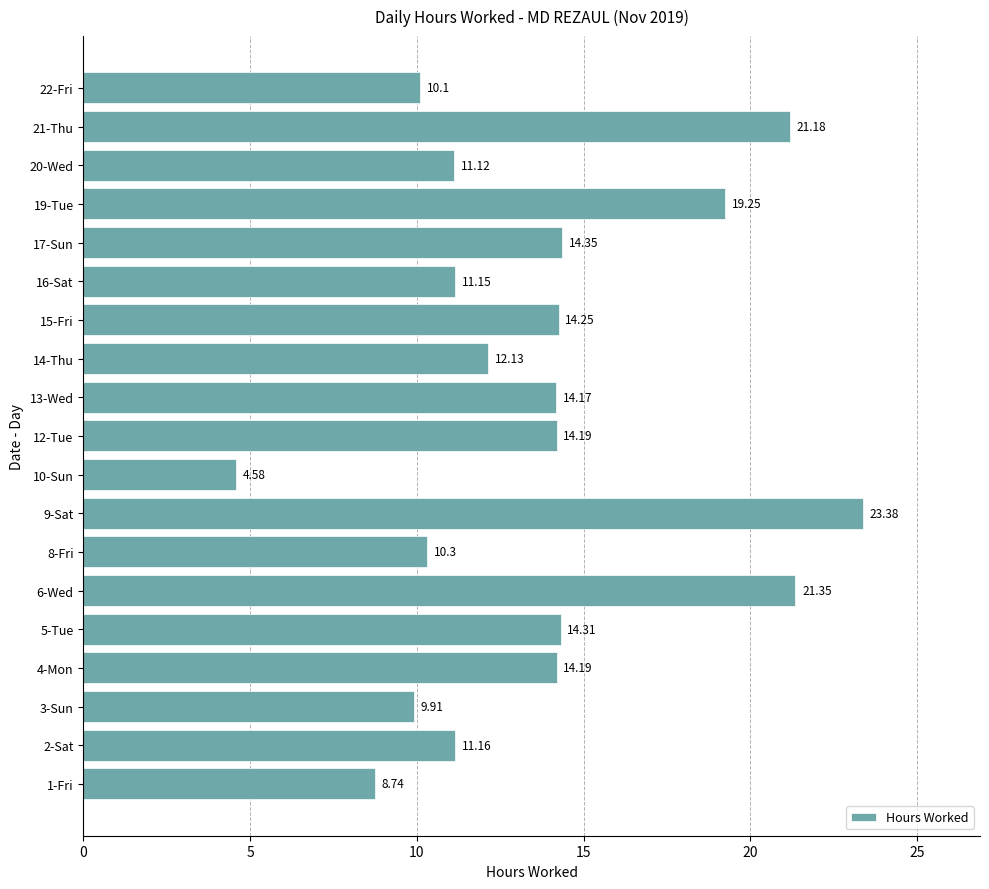

Where is the data nearest to the value 13?

14-Thu